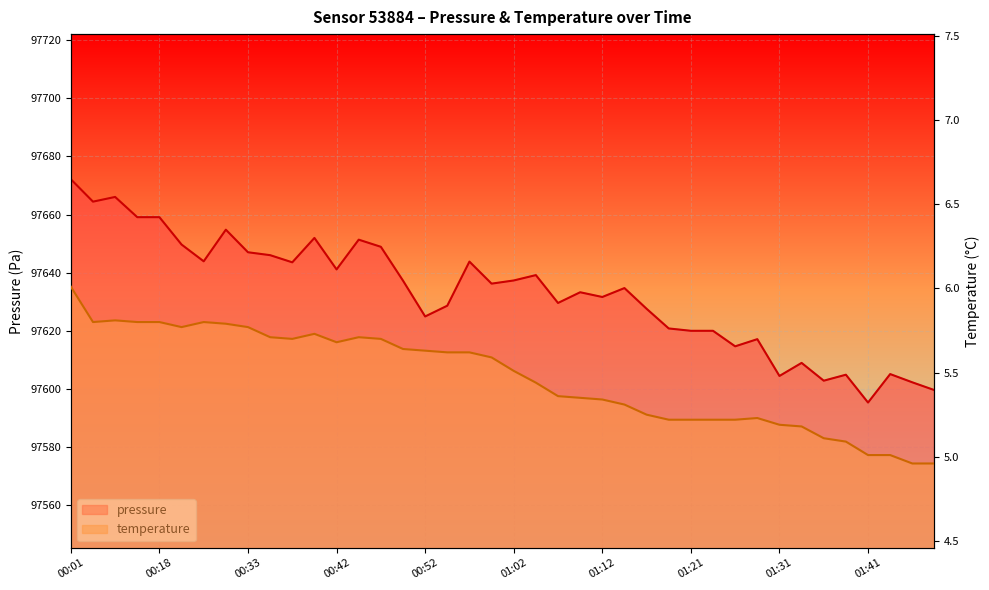

Rank the series at 00:30 from lowest to highest value.

temperature, pressure